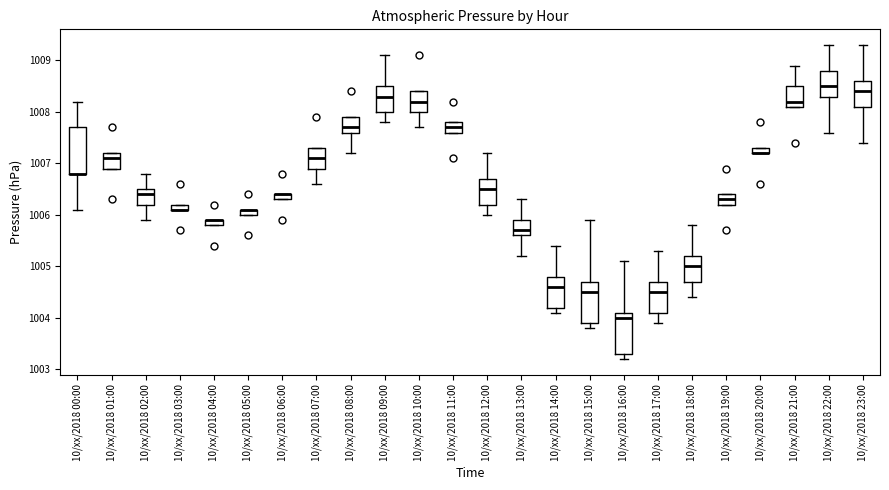

Where is the upper edge of the box for 10/xx/2018 05:00 on the y-axis? The values are not printed on the chart, so give them approximately, as read against the axis.

1006.1